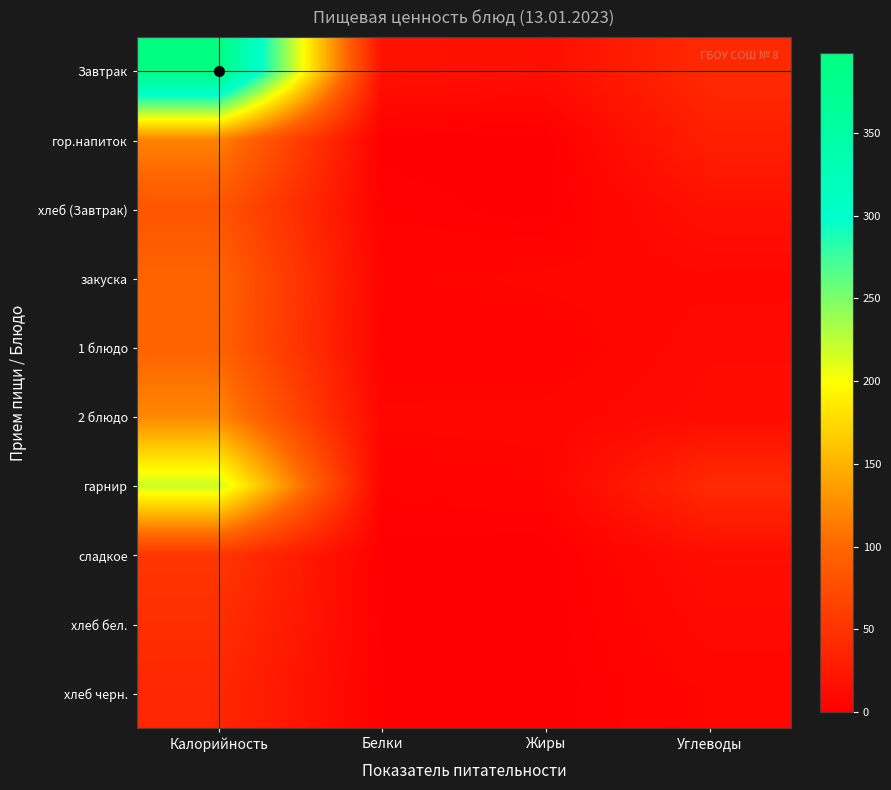

Between Белки and Углеводы, which series saw the biggest shift?

гарнир